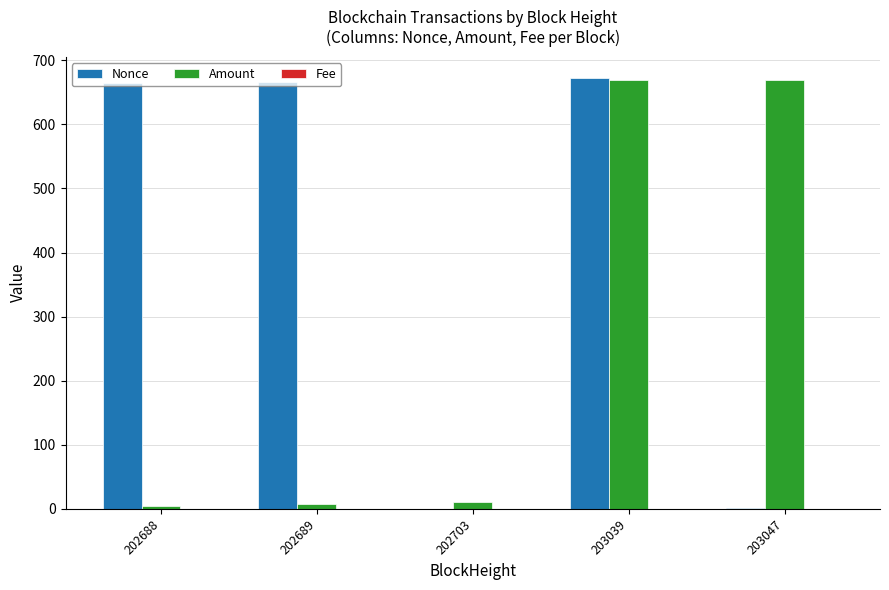

Which series has the largest total across all categories?

Nonce